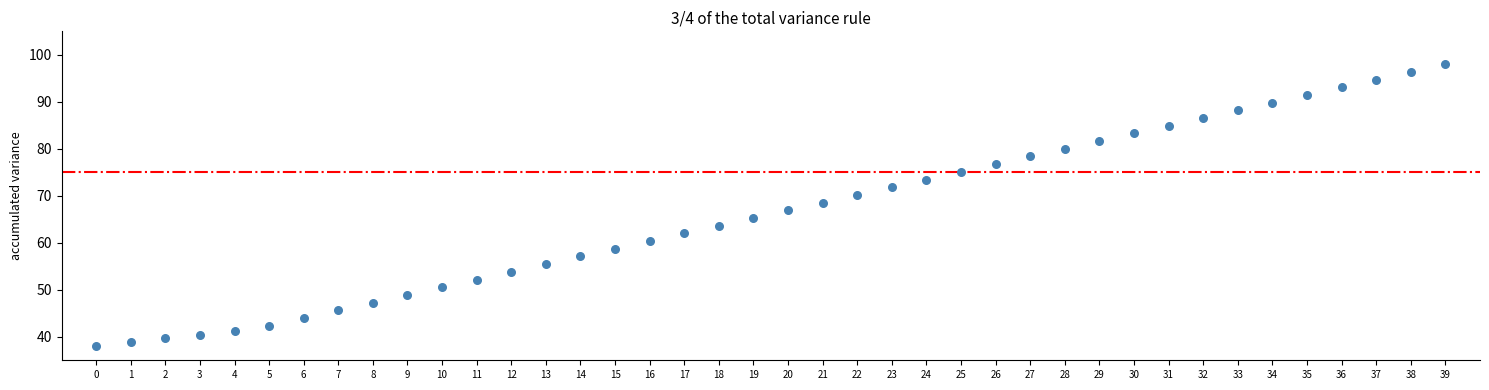

What is the range of Y values (max minus min)?

60.0